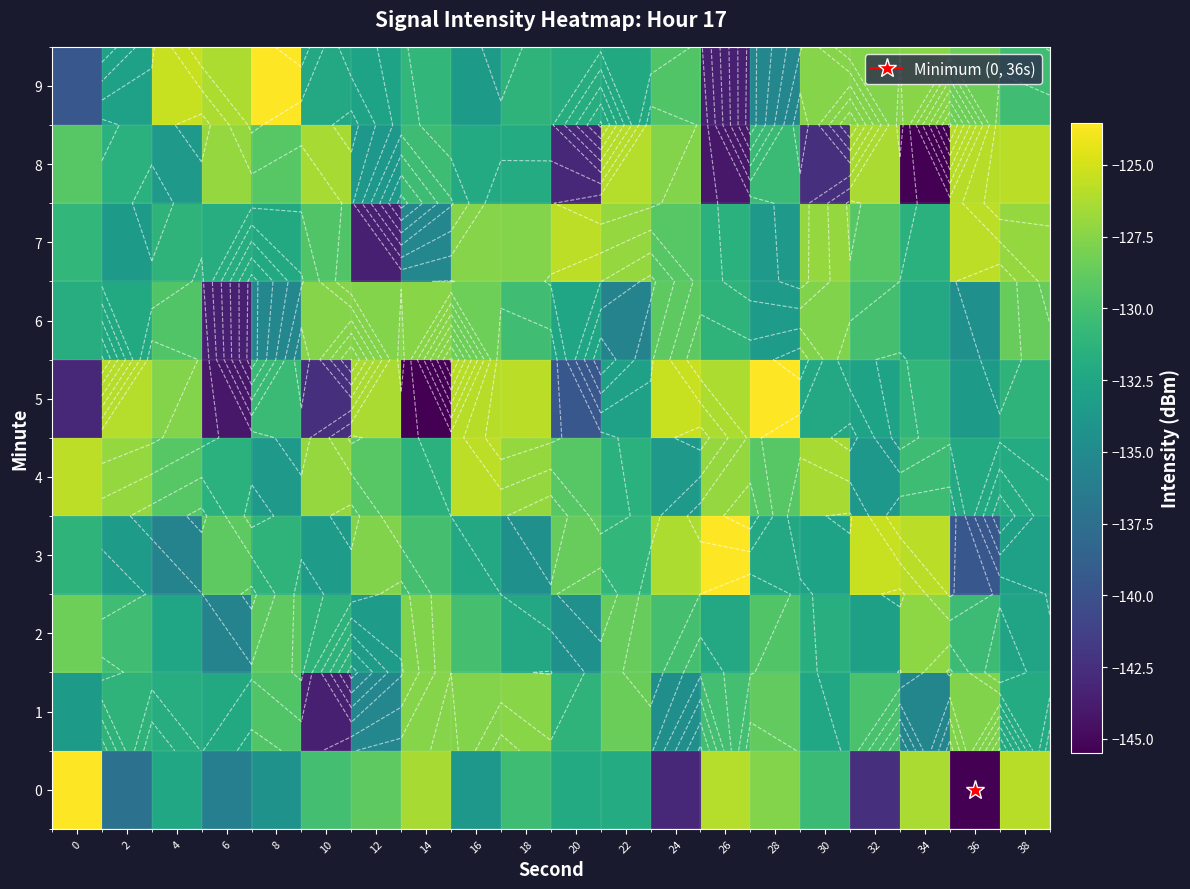

The value of 1 at 20 is -39.2. True or false?

False